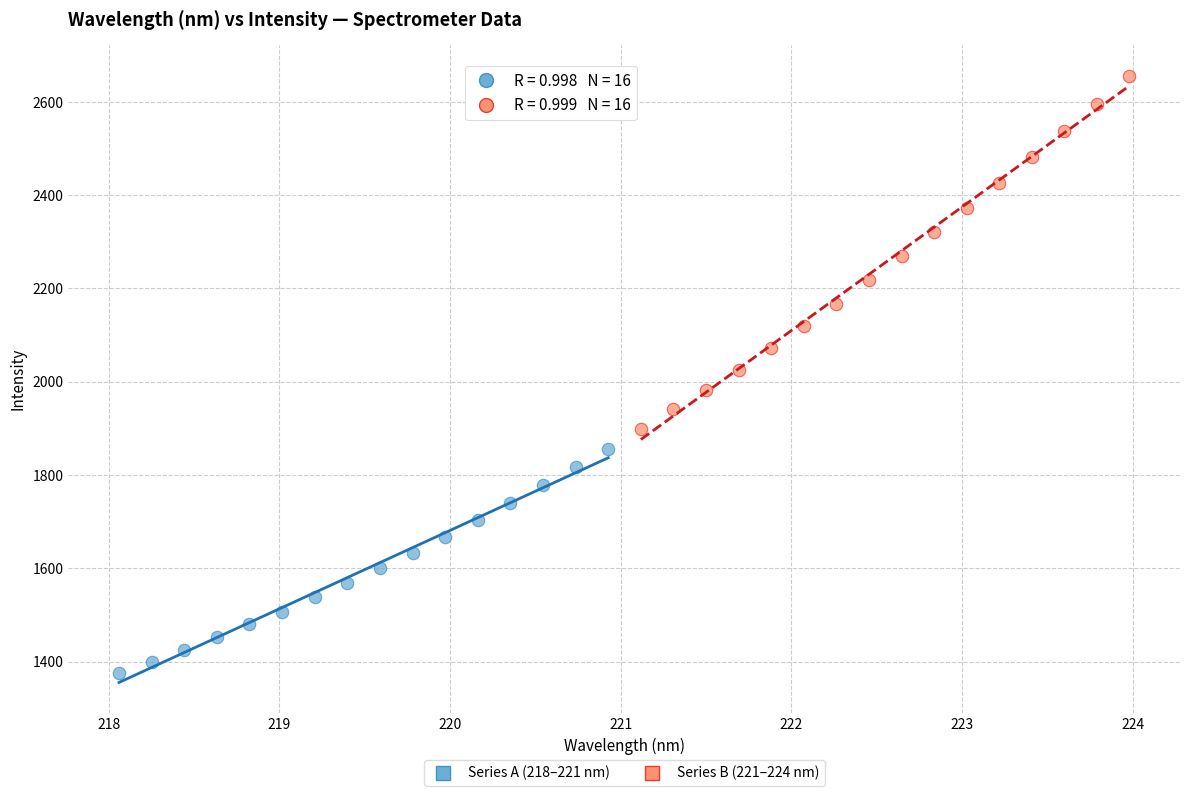

Which series reaches the maximum Y coordinate?

Series B (221–224 nm)